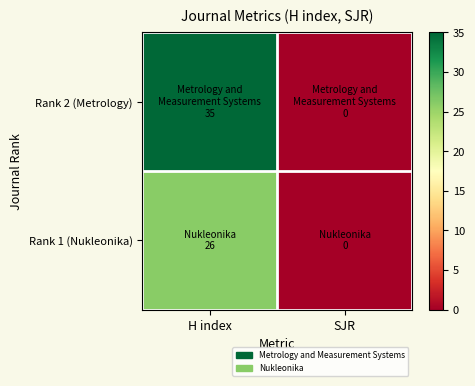

Rank the series by their maximum value, from highest to lowest.

Rank 2 (Metrology), Rank 1 (Nukleonika)